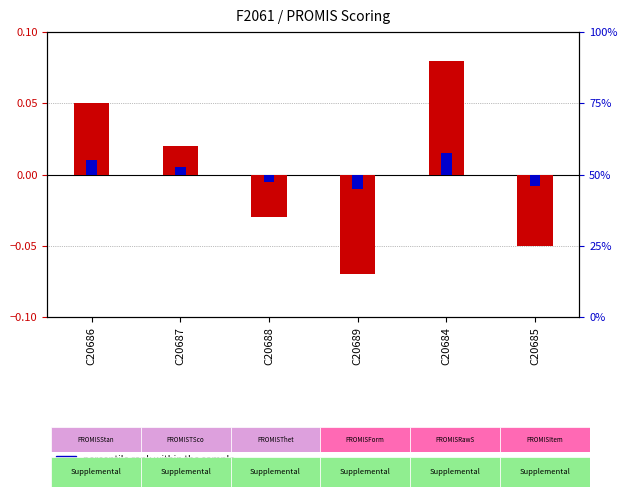

Which category has the lowest value in the percentile rank within the sample series?

C20689